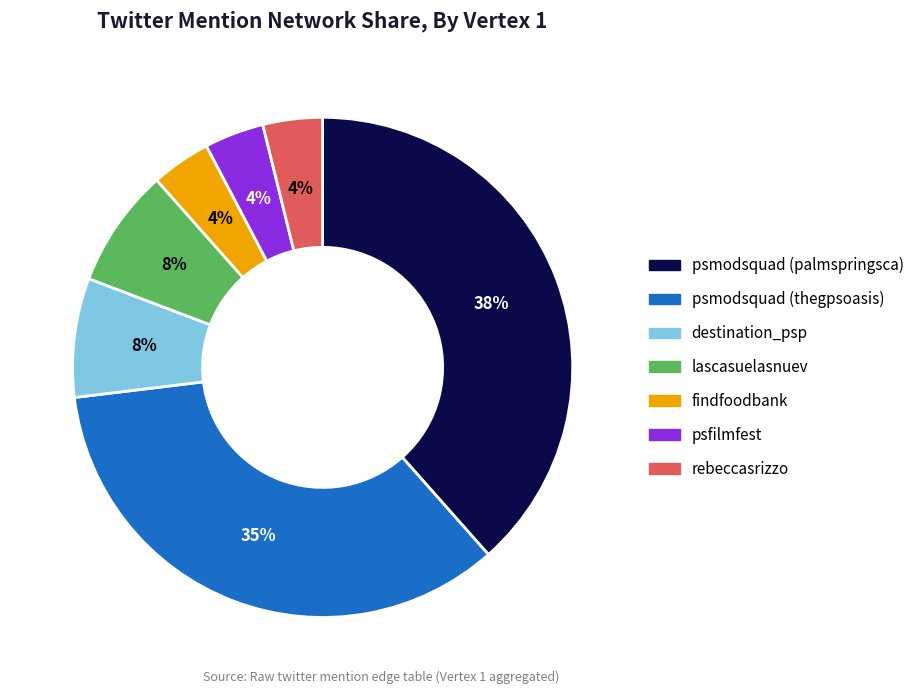

Is there a majority slice in this chart?

No